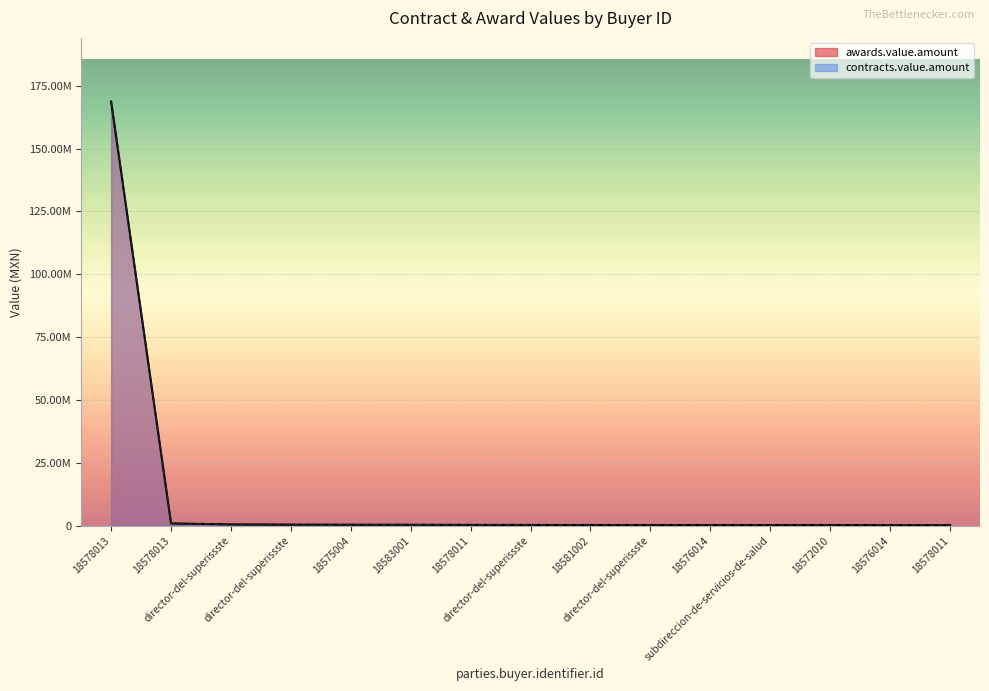

True or false: awards.value.amount and contracts.value.amount cross at least once.

False